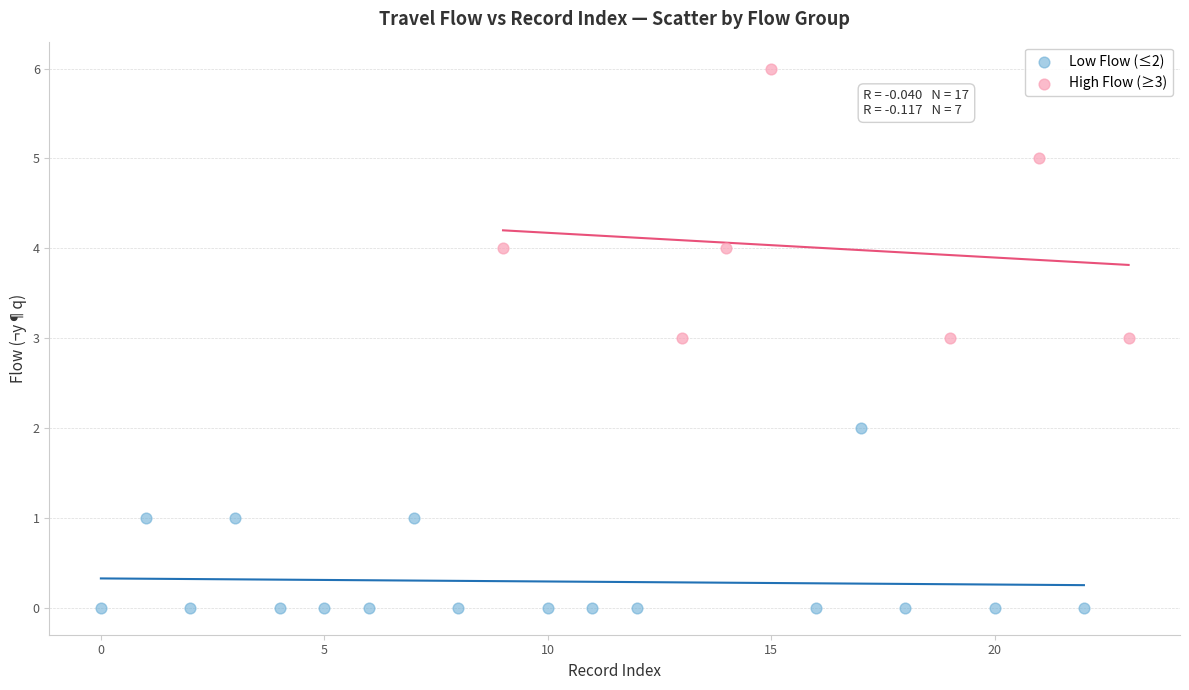

Which series contains the lowest Y value?

Low Flow (≤2)